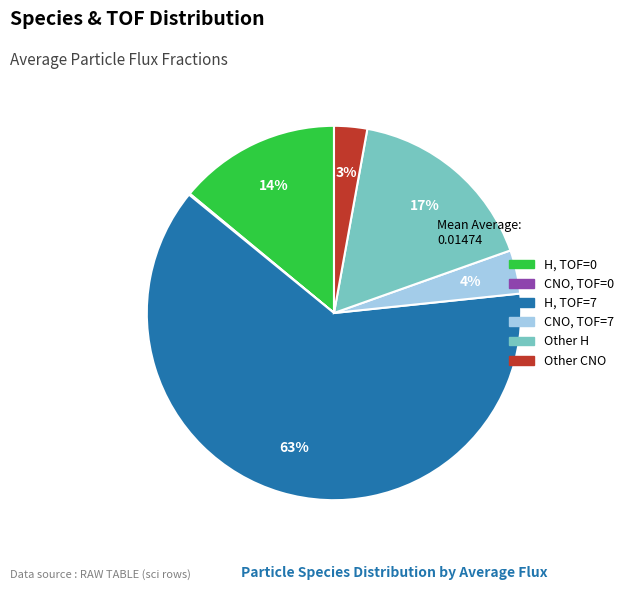

Combined, do H, TOF=0 and CNO, TOF=7 account for over 50%?

No